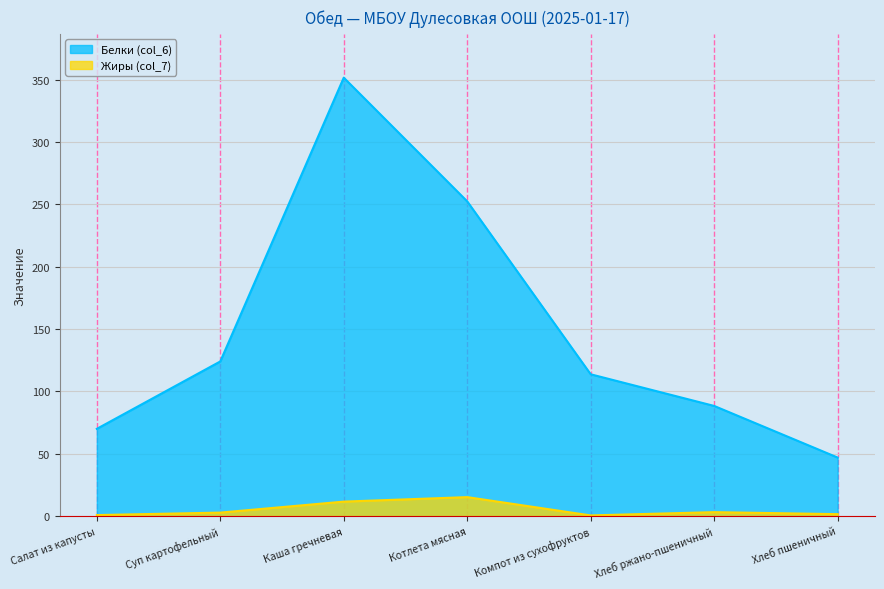

Does the chart display data point markers on the line(s)?

No